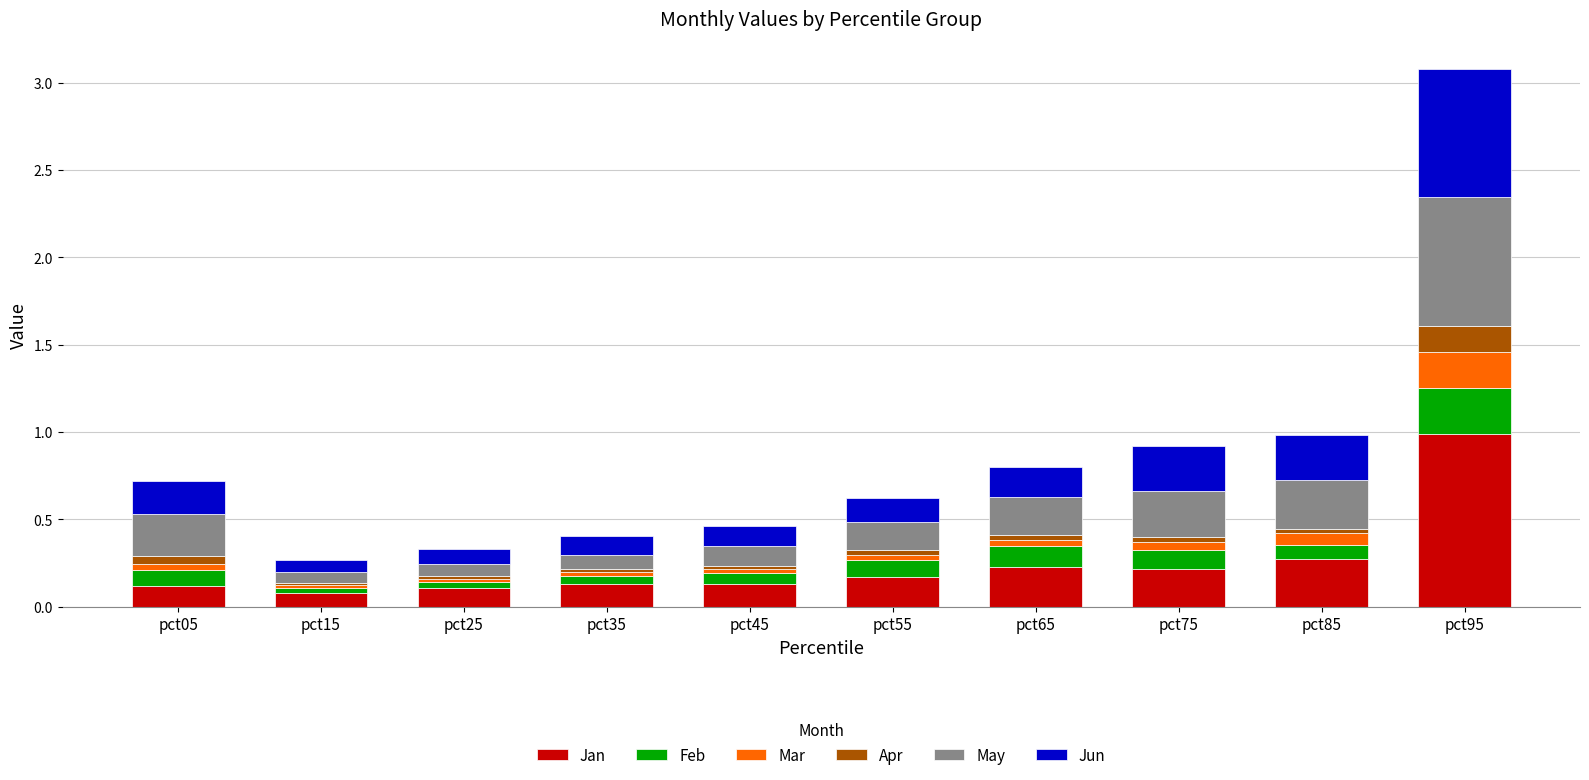

True or false: Jan has a value of 0.3 at pct85.

True